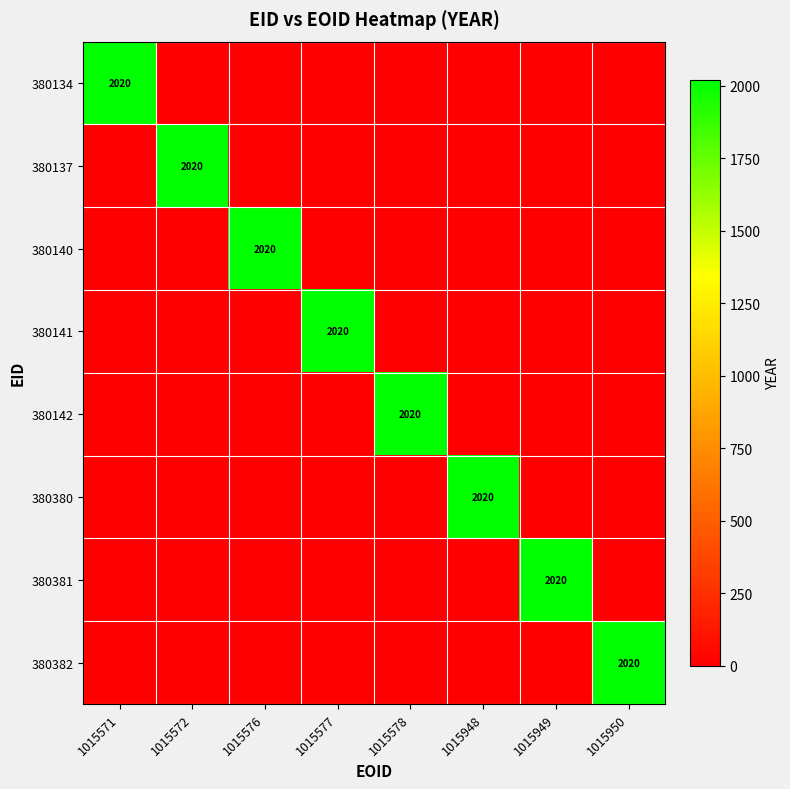

The 380134 series shows 0 at 1015572. True or false?

True